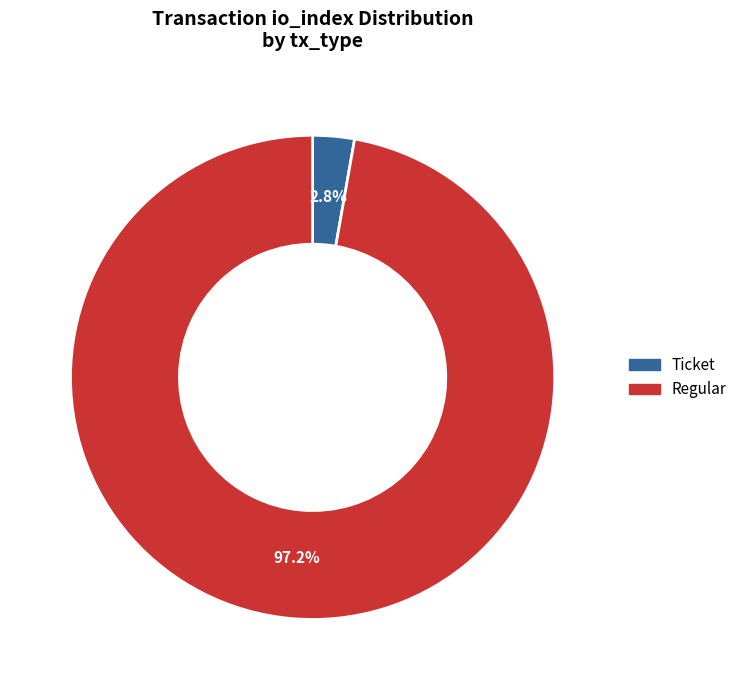

Which category has the biggest portion of the pie?

Regular